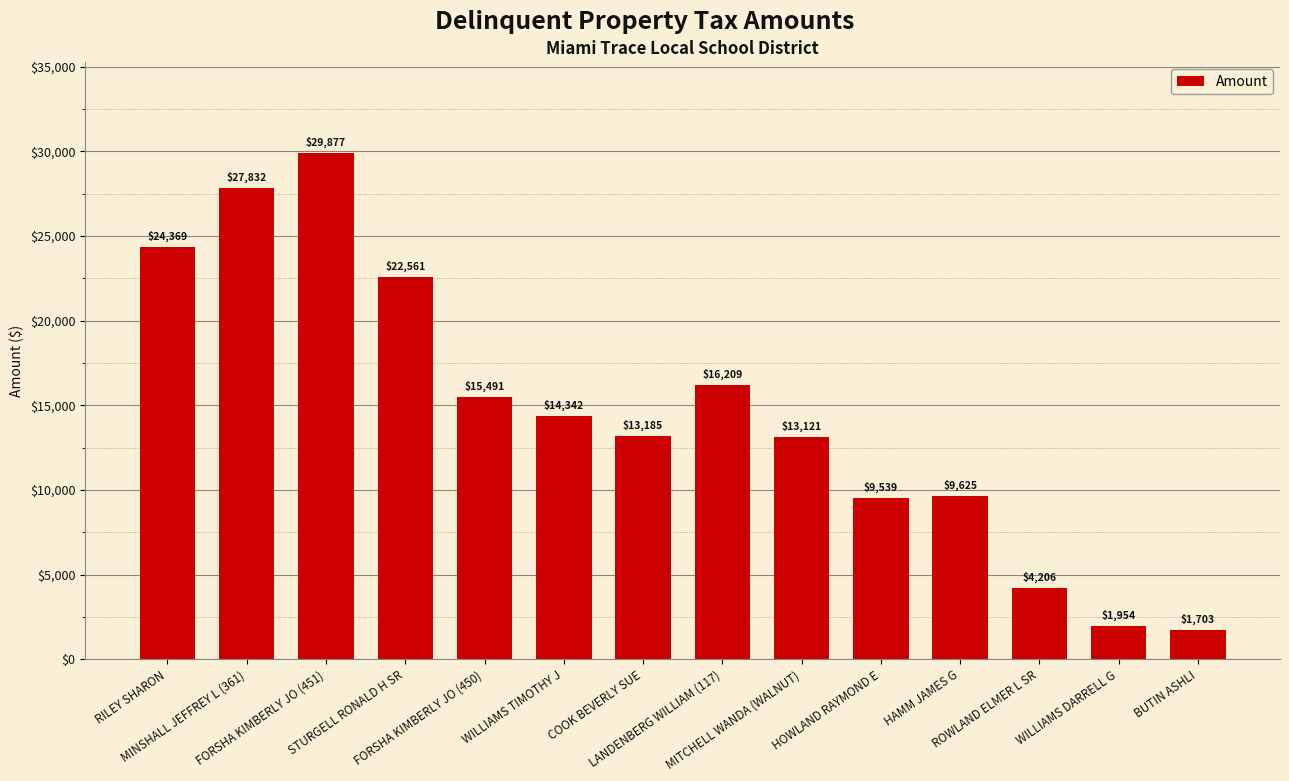

What is the difference between the values at ROWLAND ELMER L SR and WILLIAMS TIMOTHY J?

10135.8